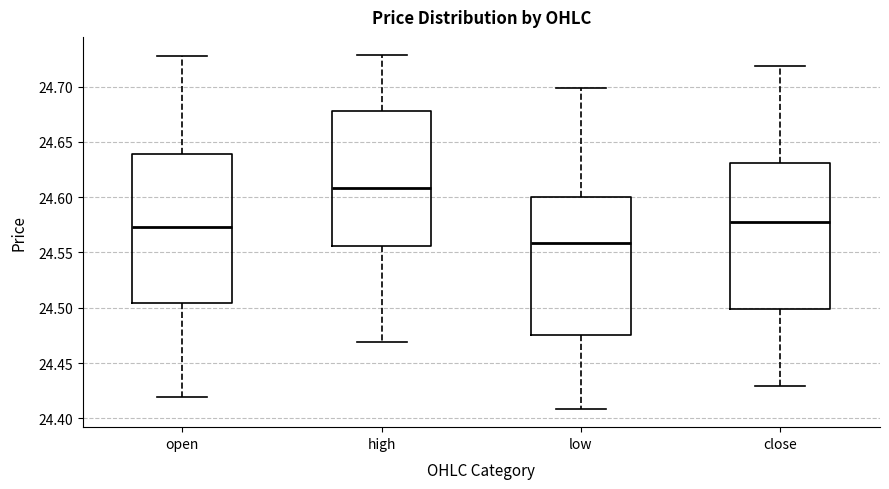

Which box has the highest median line?

high